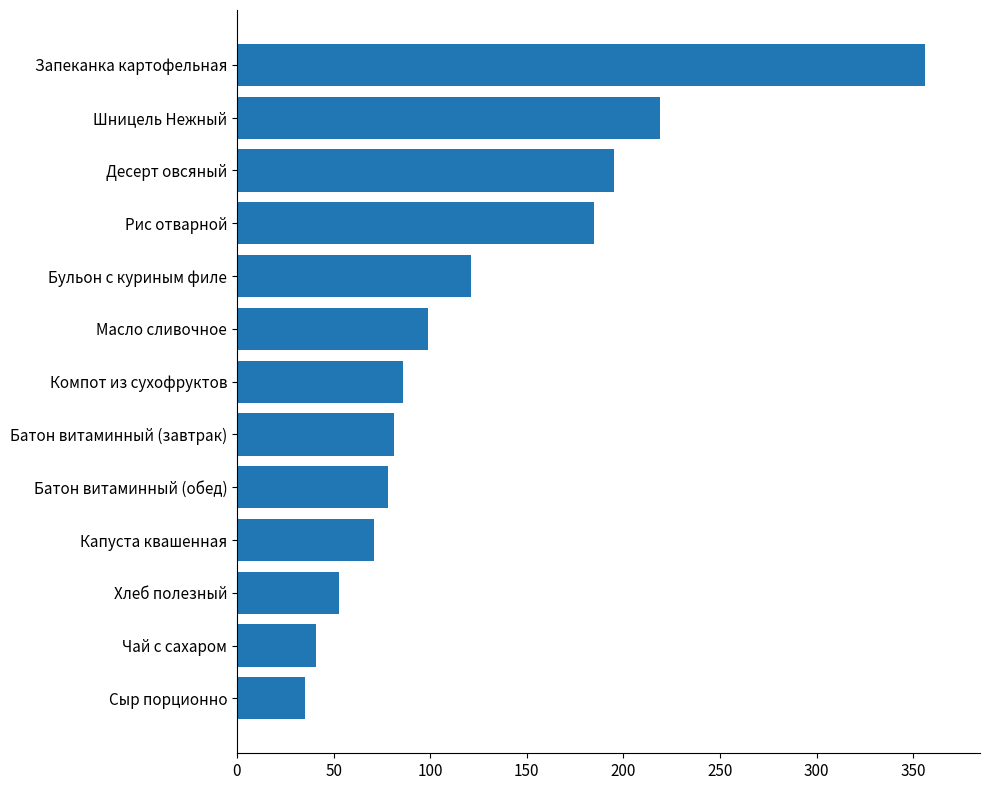

Reading bottom to top, what are all the values shown in this chart?

Сыр порционно=35.0	Чай с сахаром=41.0	Хлеб полезный=53.0	Капуста квашенная=71.0	Батон витаминный (обед)=78.4	Батон витаминный (завтрак)=81.2	Компот из сухофруктов=86.0	Масло сливочное=99.0	Бульон с куриным филе=121.0	Рис отварной=185.0	Десерт овсяный=195.0	Шницель Нежный=219.0	Запеканка картофельная=356.0